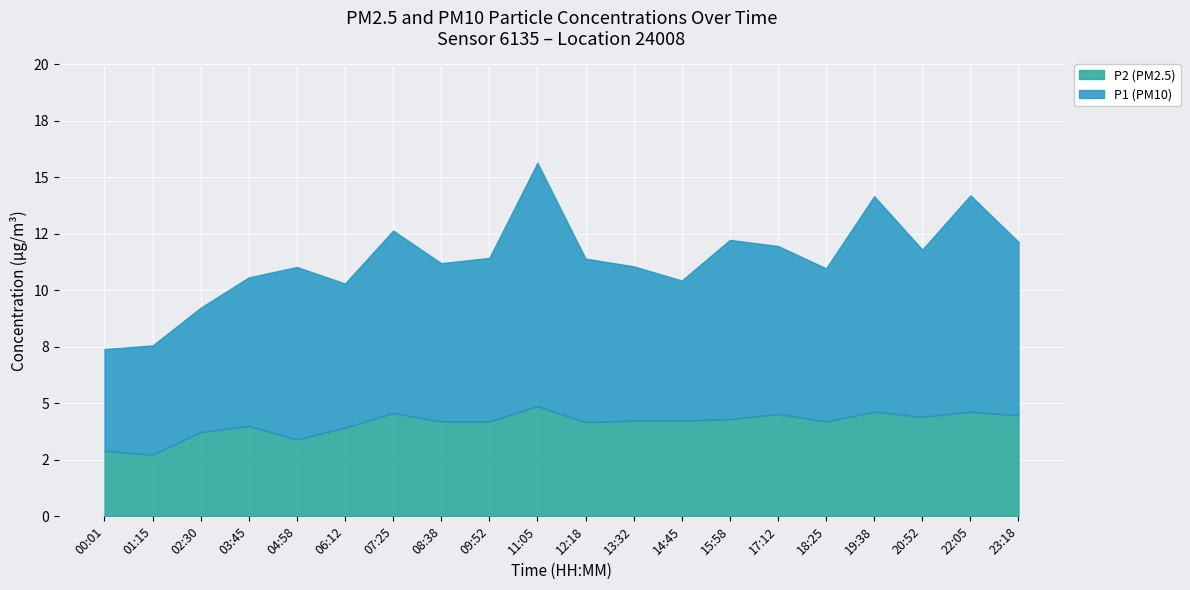

What are all the series names shown in the legend?

P2 (PM2.5), P1 (PM10)